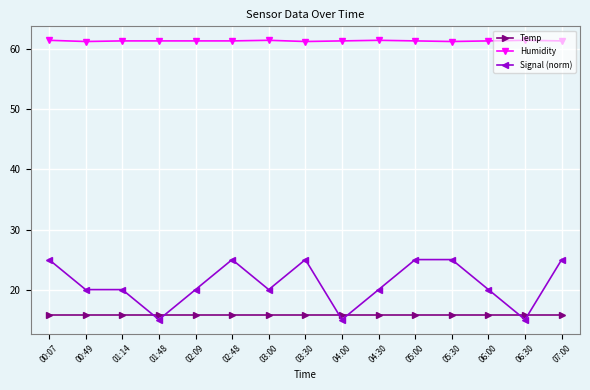

At how many categories does at least one series exceed 57?

15